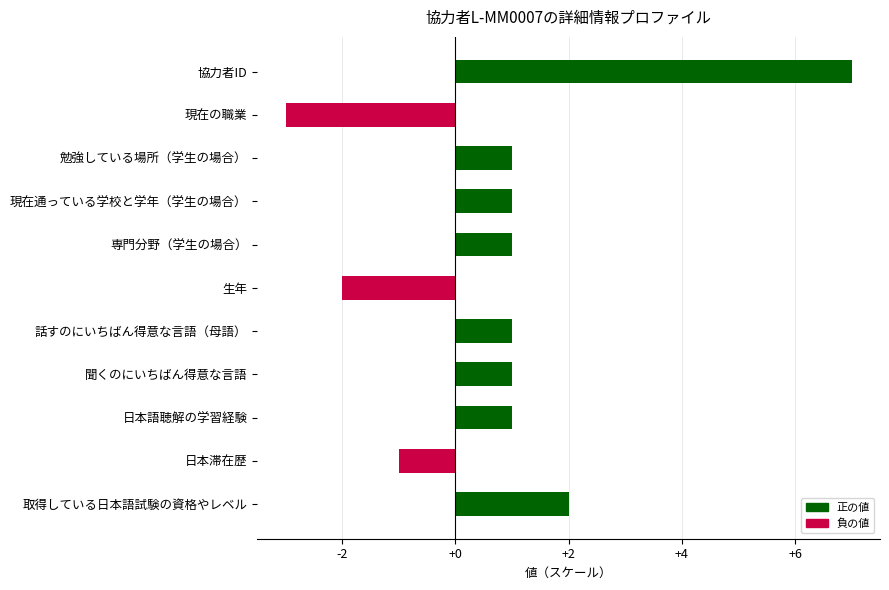

How many values are between -1 and 1?

7